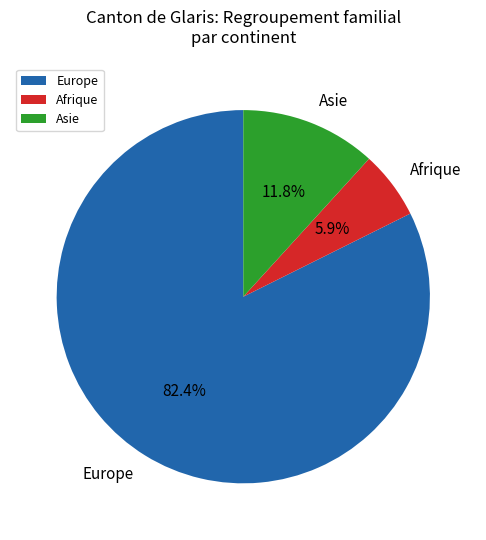

Count the number of slices in the pie.

3